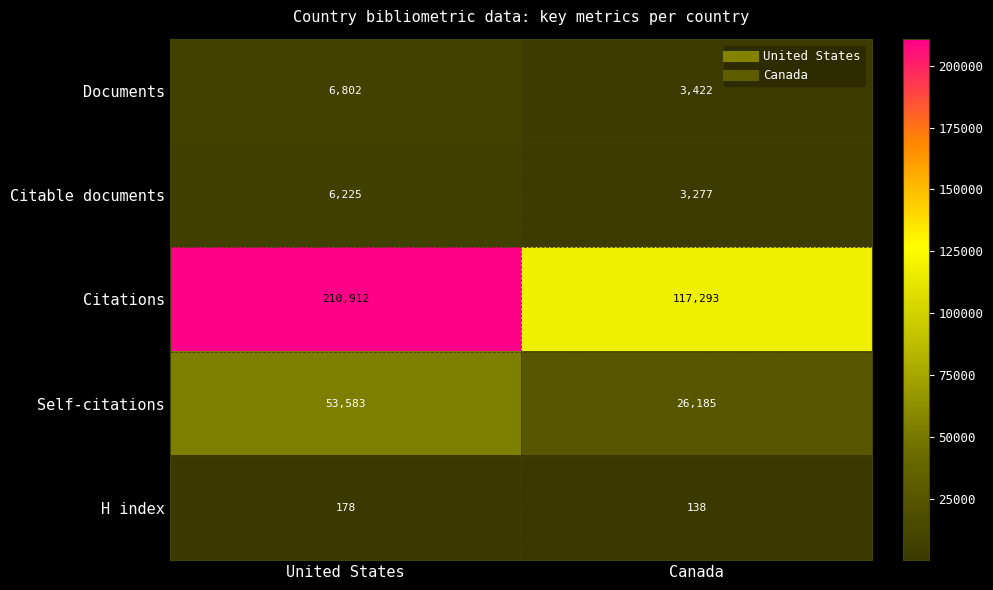

What is the difference between the maximum and minimum values in the Citations series?

93619